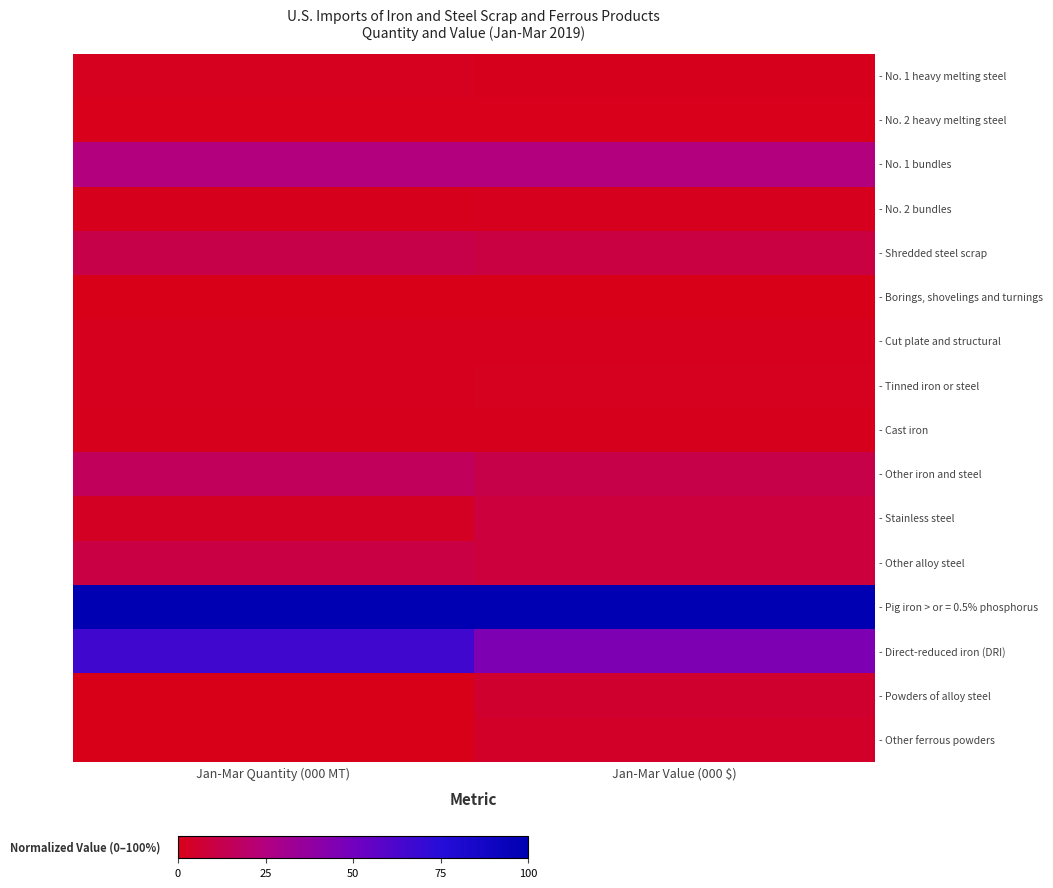

At Jan-Mar Value (000 $), list the series in order from smallest to largest.

- Borings, shovelings and turnings, - No. 2 heavy melting steel, - Cast iron, - No. 1 heavy melting steel, - No. 2 bundles, - Cut plate and structural, - Tinned iron or steel, - Other ferrous powders, - Powders of alloy steel, - Stainless steel, - Other alloy steel, - Shredded steel scrap, - Other iron and steel, - No. 1 bundles, - Direct-reduced iron (DRI), - Pig iron > or = 0.5% phosphorus